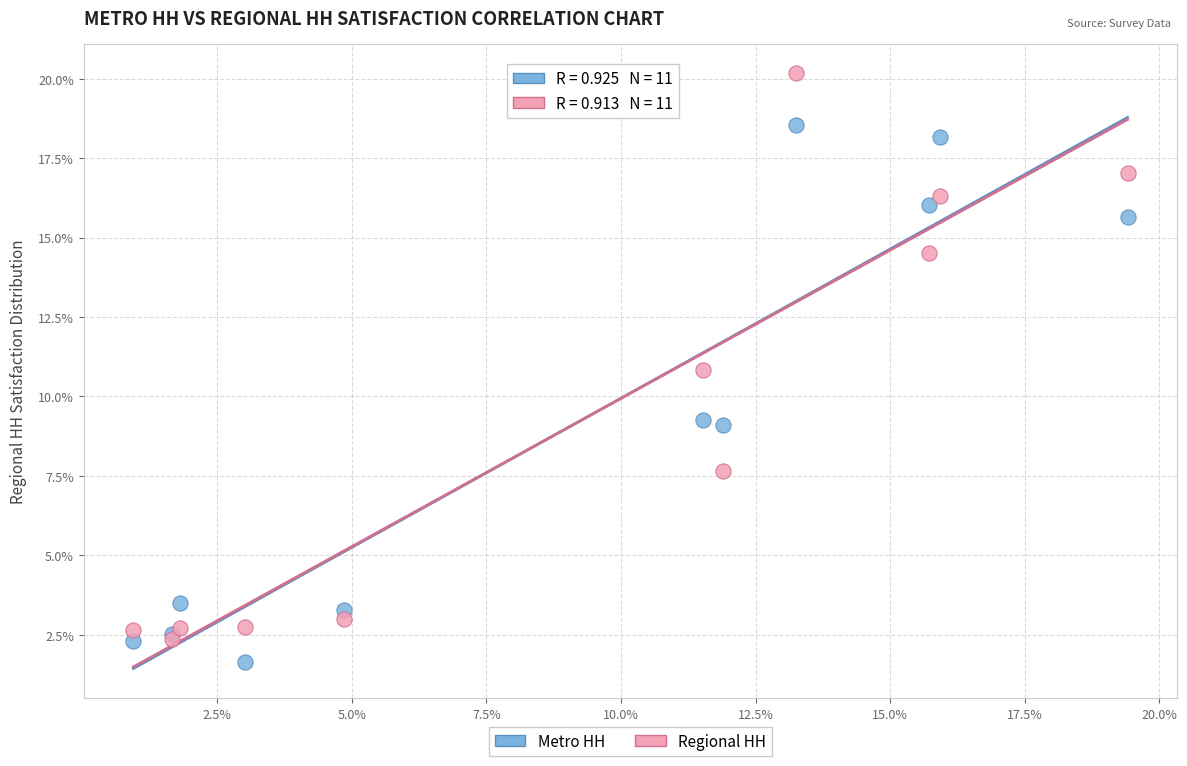

Which series contains the highest Y value?

Regional HH